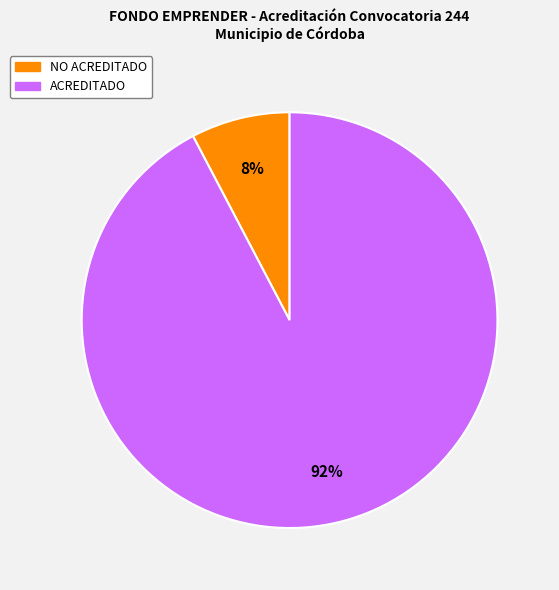

How many slices are in this pie chart?

2